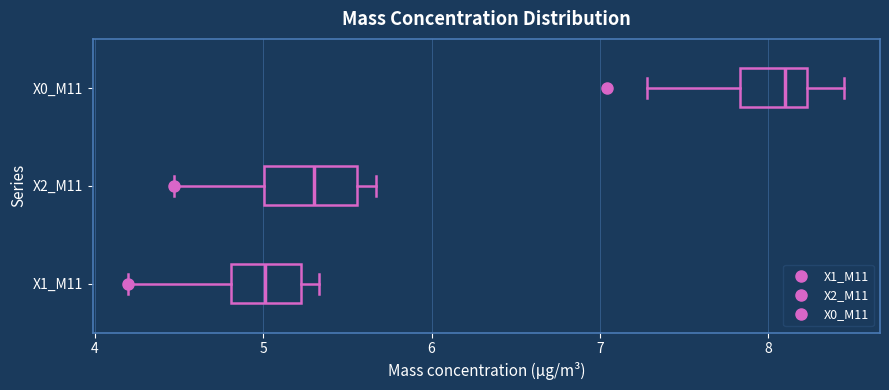

Reading bottom to top, transcribe this box plot: for each box, give where its median line is, the range the box spans, and where its two whiskers end, as read against the x-axis. The values are not printed on the chart, so give them approximately, as read against the axis.

X1_M11: median 5.0, box 4.8 to 5.2, whiskers 4.2 to 5.3
X2_M11: median 5.3, box 5.0 to 5.6, whiskers 4.5 to 5.7
X0_M11: median 8.1, box 7.8 to 8.2, whiskers 7.3 to 8.5